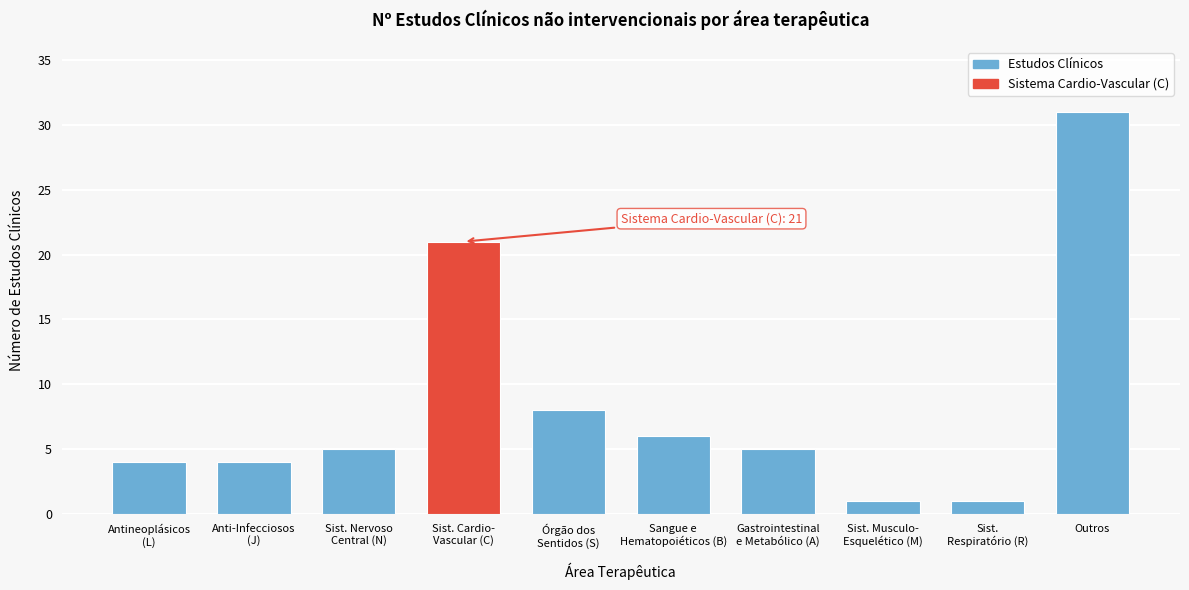

Reading left to right, transcribe all the data shown in this chart.

4	4	5	21	8	6	5	1	1	31